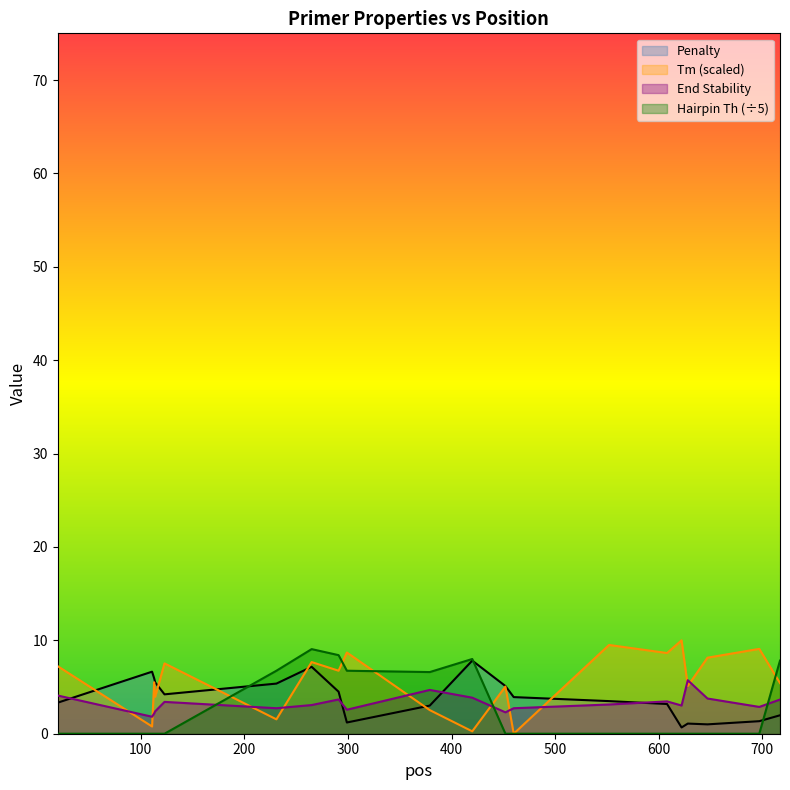

True or false: pen has a value of 9.1 at 452.

False